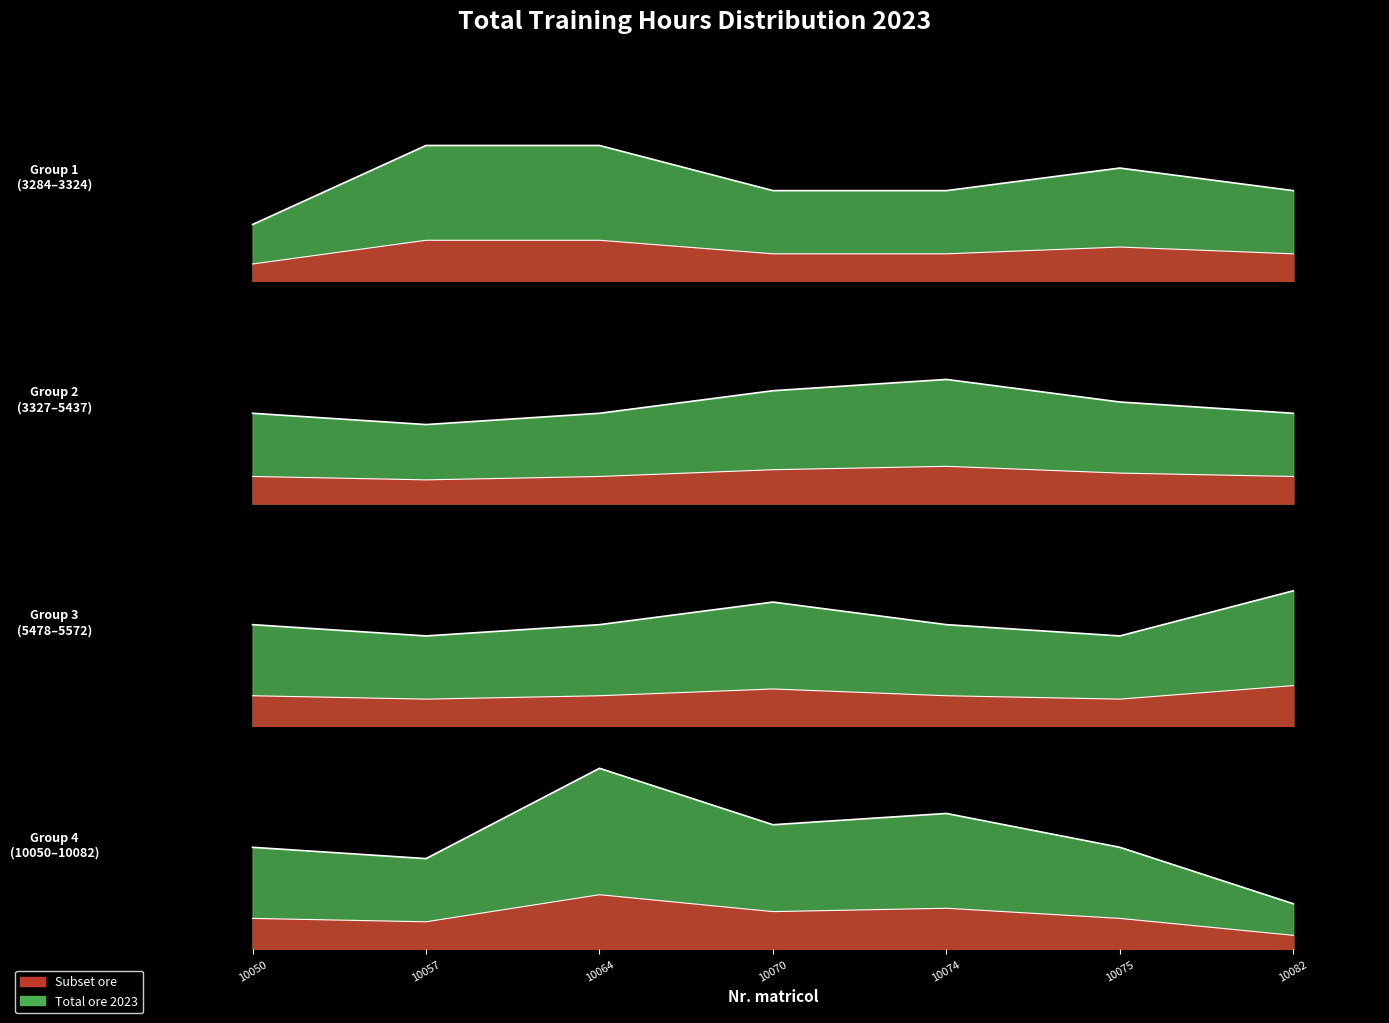

At which category does the chart reach its peak across all series?

10064